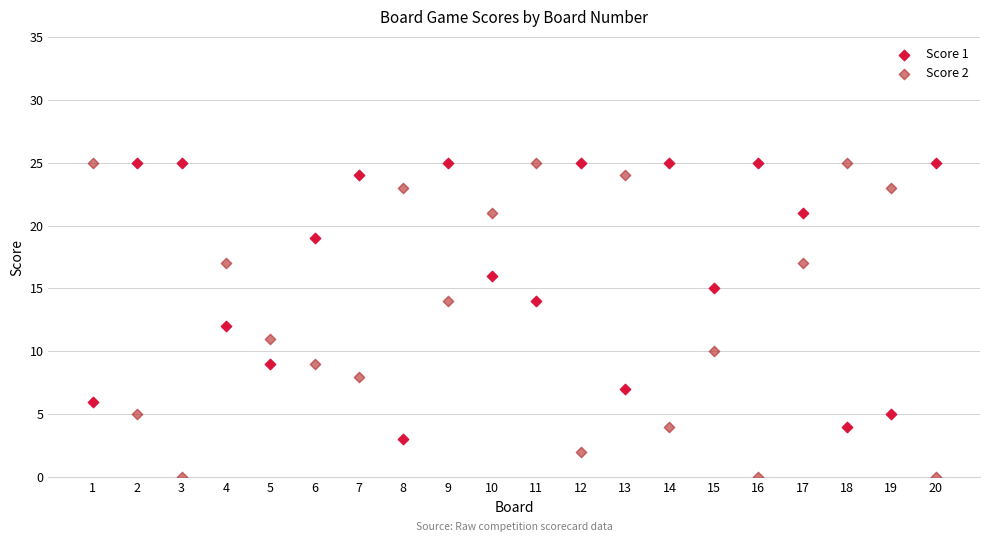

What are all the series names shown in the legend?

Score 1, Score 2